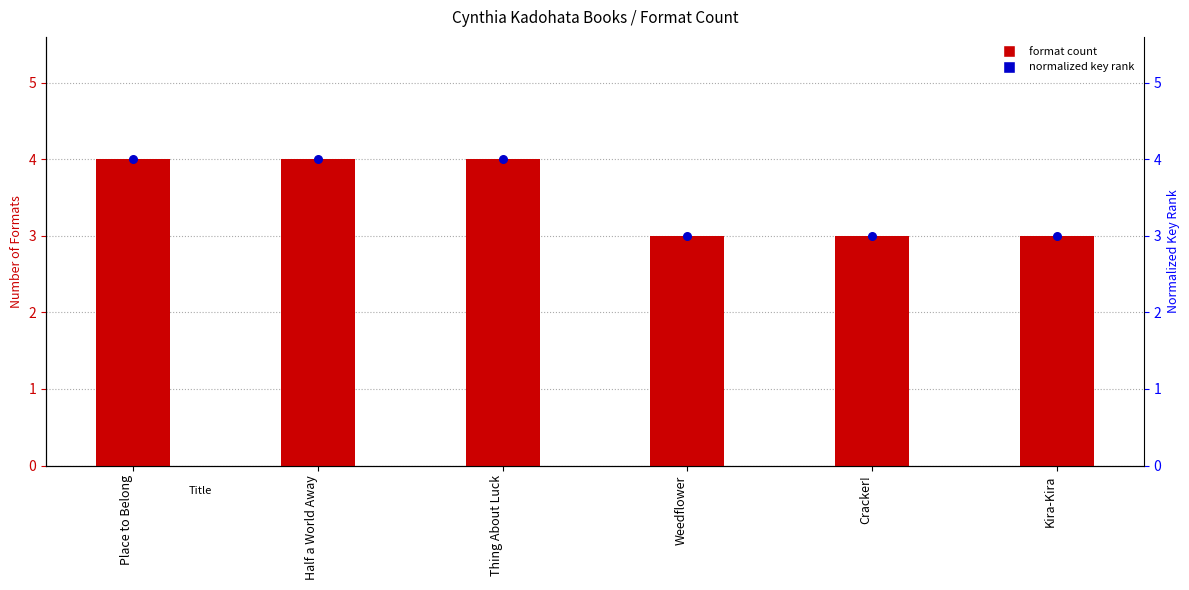

At which category is the sum across all series the highest?

Place to Belong